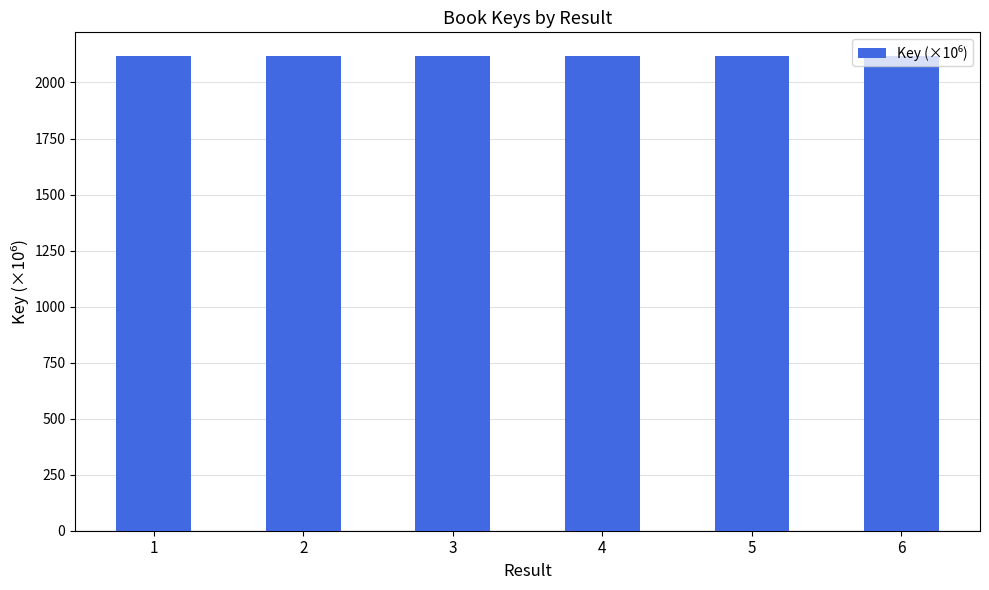

What is the value of the 6th bar from the left?

2117.9